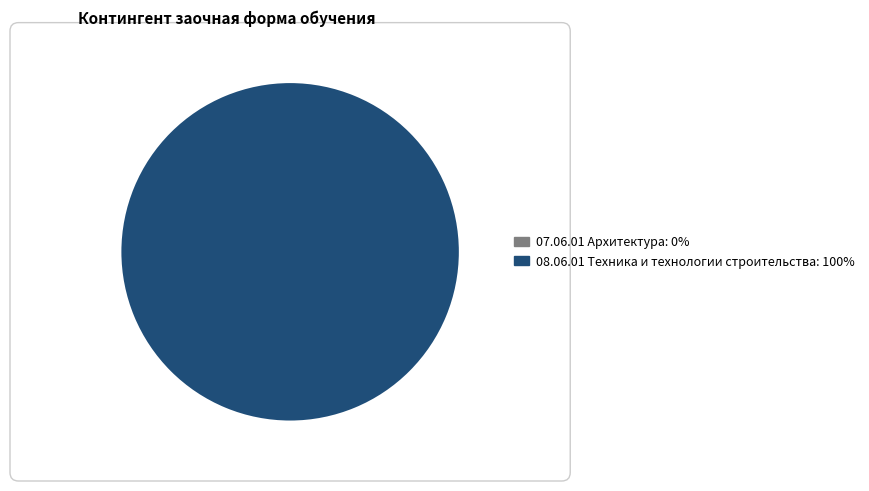

Is there a majority slice in this chart?

Yes